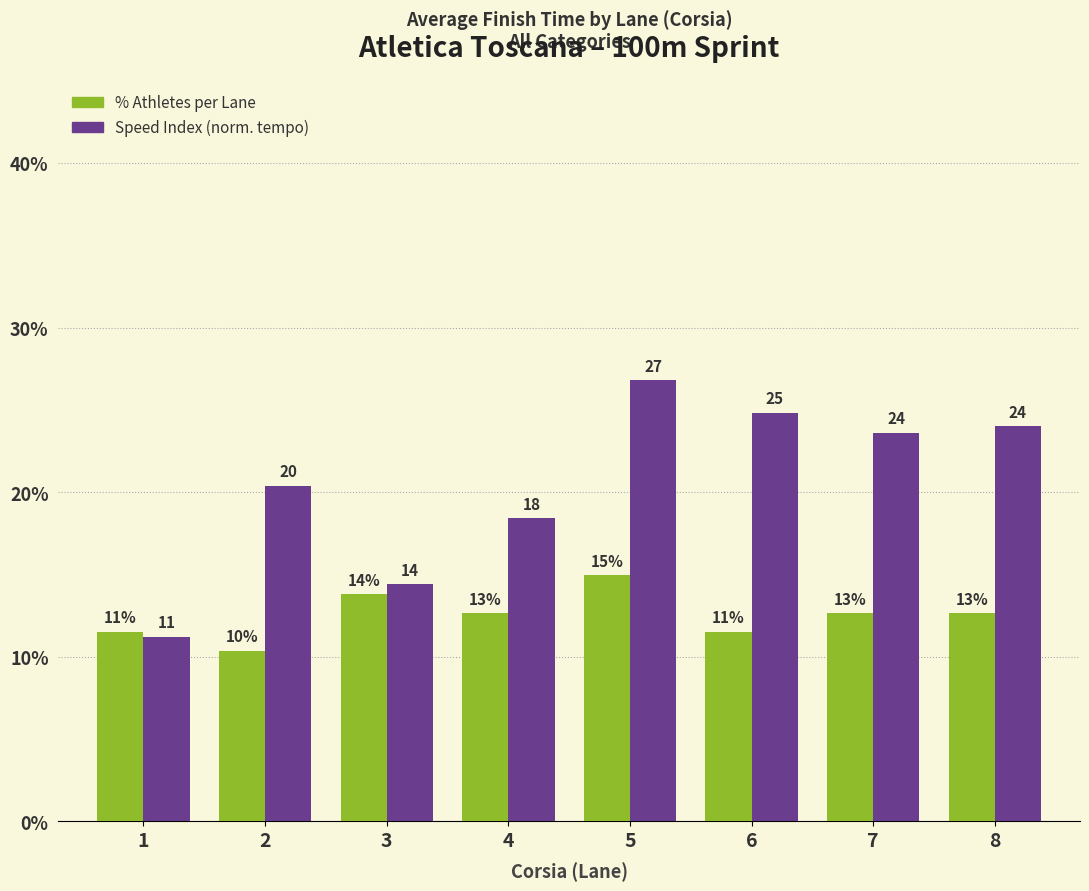

How many groups of bars are there?

8